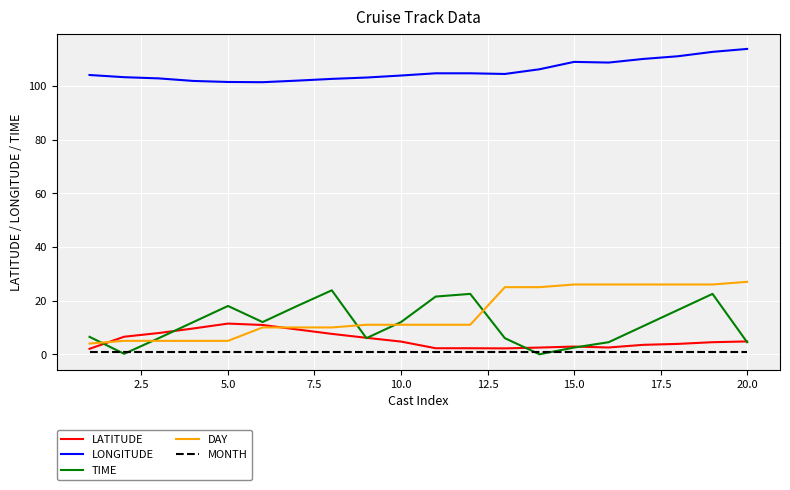

True or false: MONTH and DAY intersect in this chart.

False